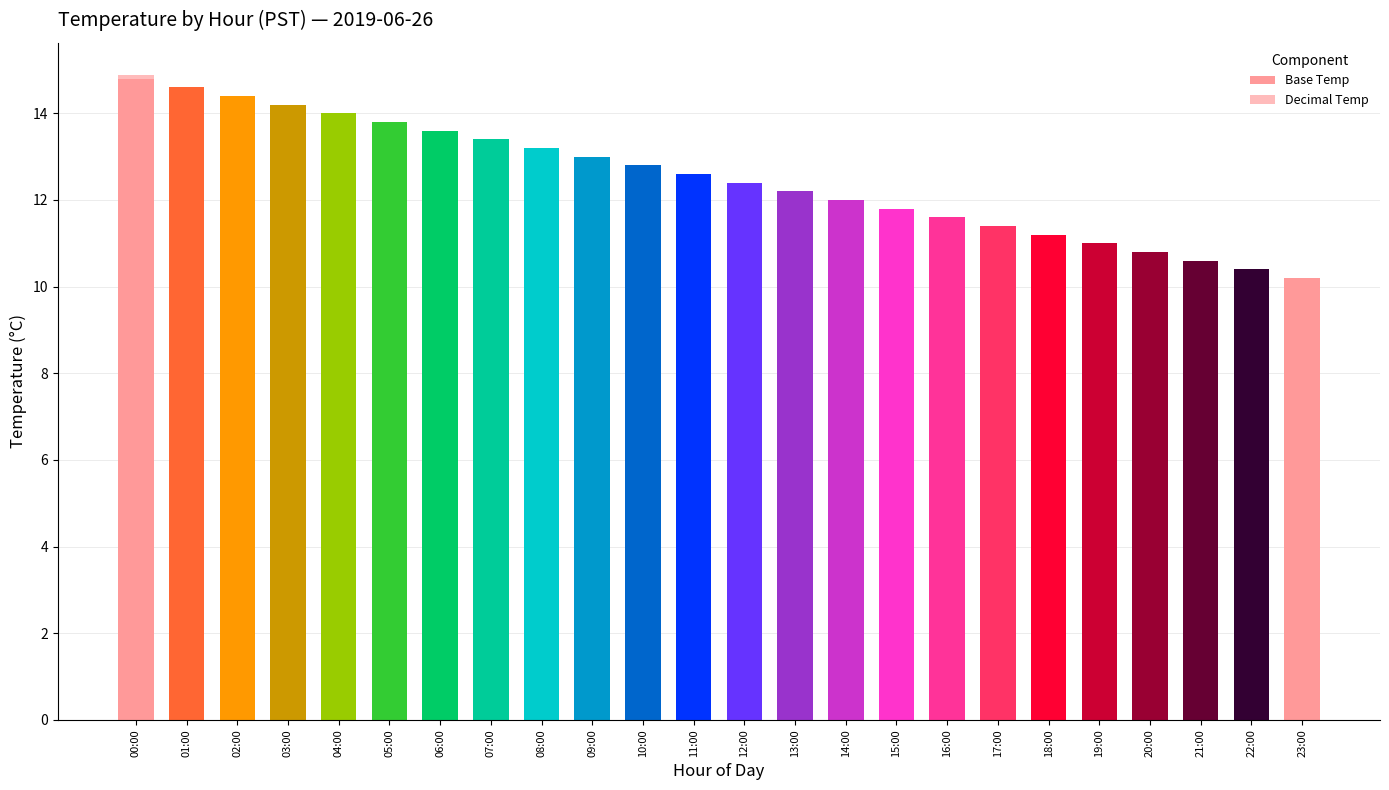

Where is Decimal Temp nearest to the value 0?

01:00